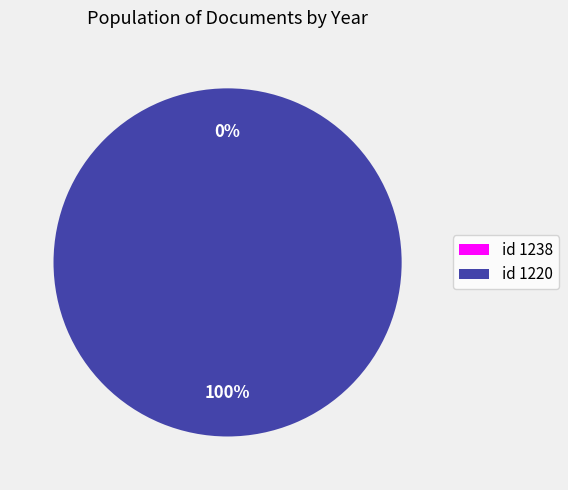

To the nearest percent, what percentage of the pie is 1220?

100%